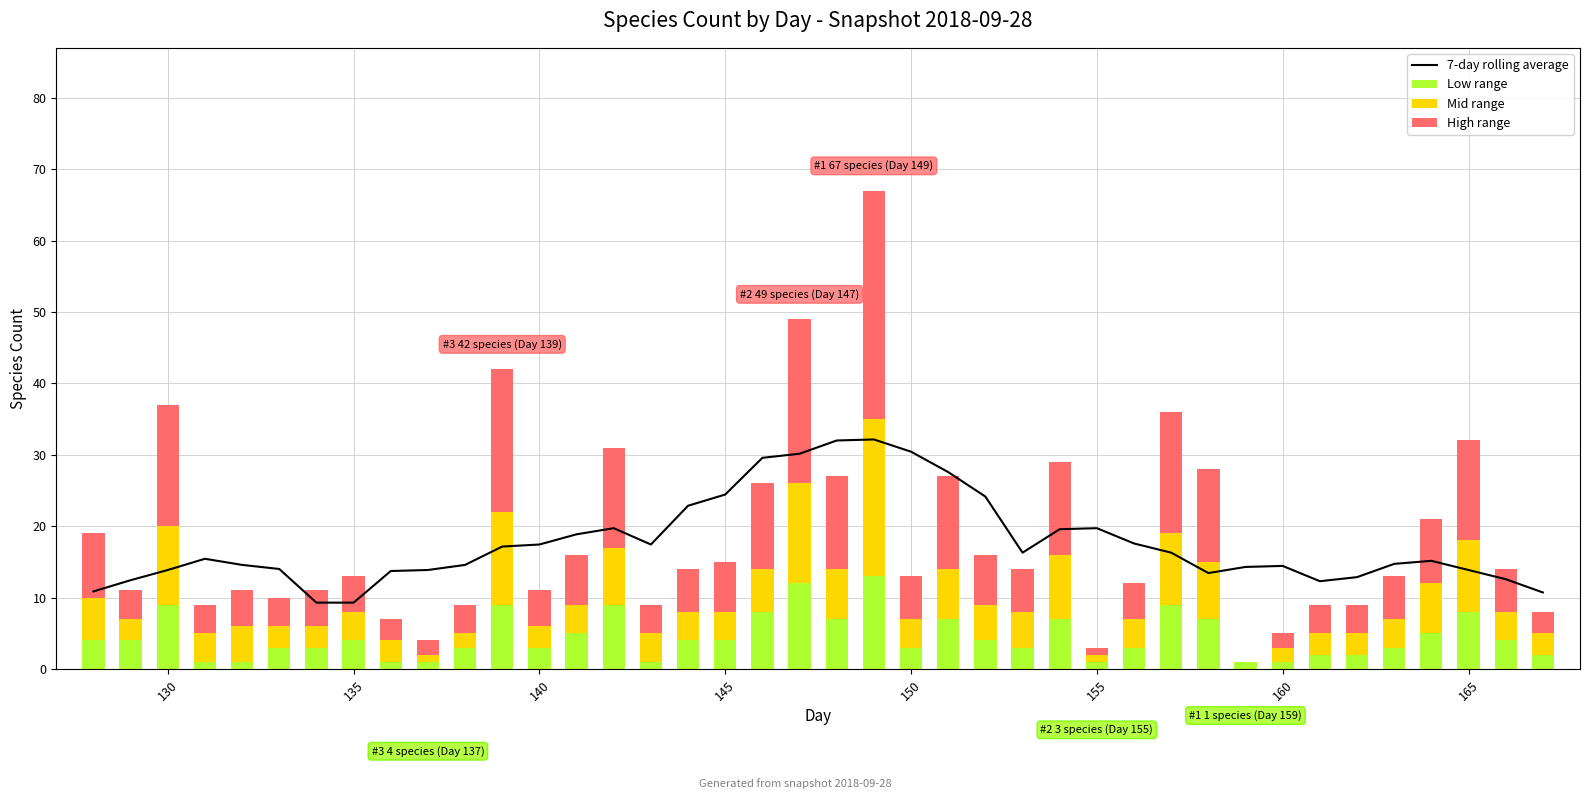

The Mid range series shows 0.9 at 10. True or false?

False